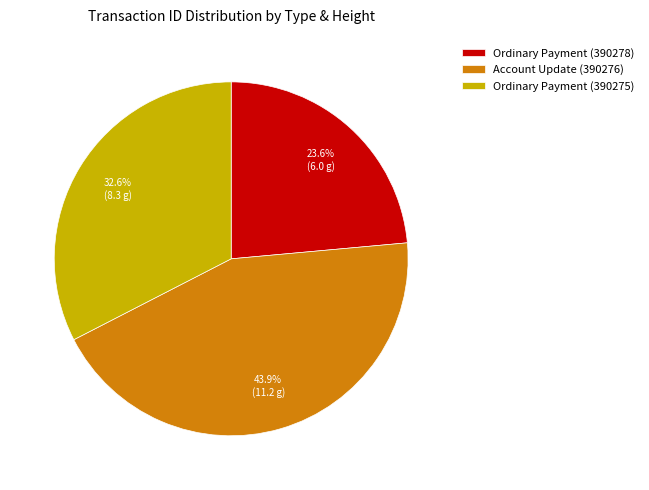

Between Ordinary Payment (390278) and Ordinary Payment (390275), which is larger?

Ordinary Payment (390275)